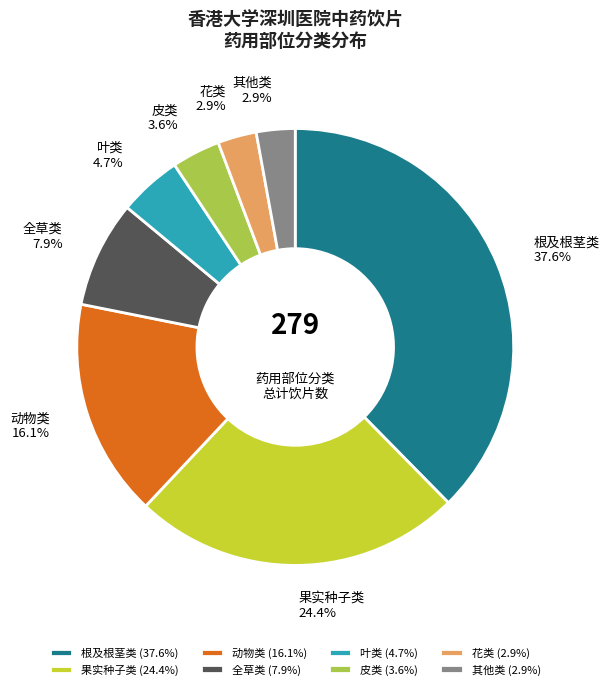

To the nearest percent, what is the difference between the 全草类 and 果实种子类 slice percentages?

16%